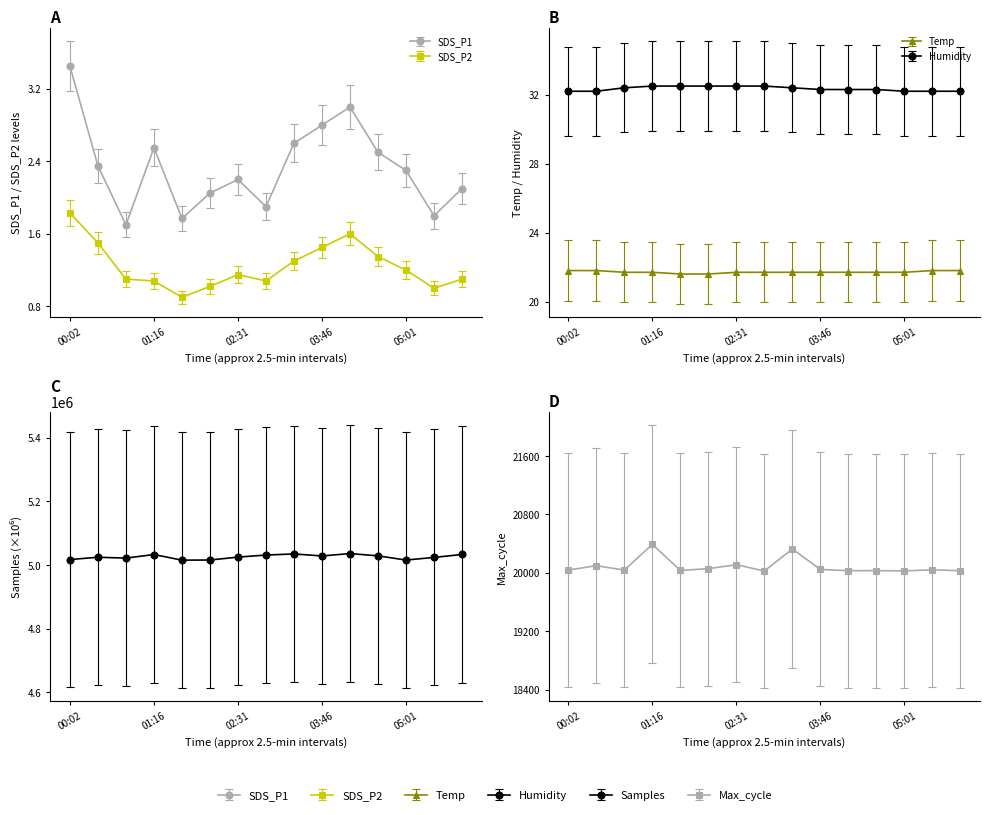

True or false: Temp and SDS_P1 cross at least once.

False